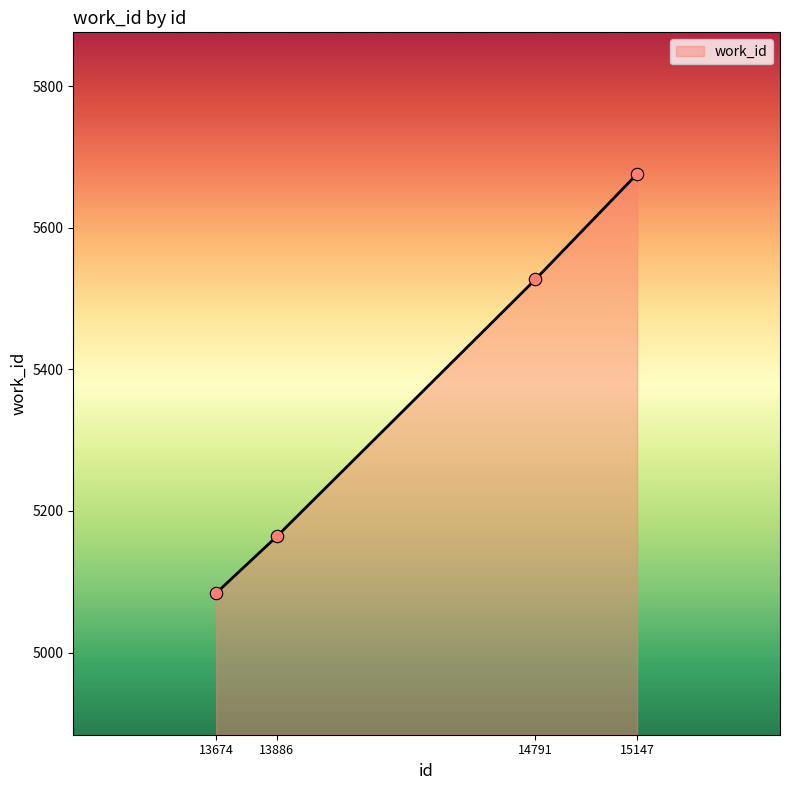

Approximately how many times larger is the value at 15147 compared to 13674?

1.1